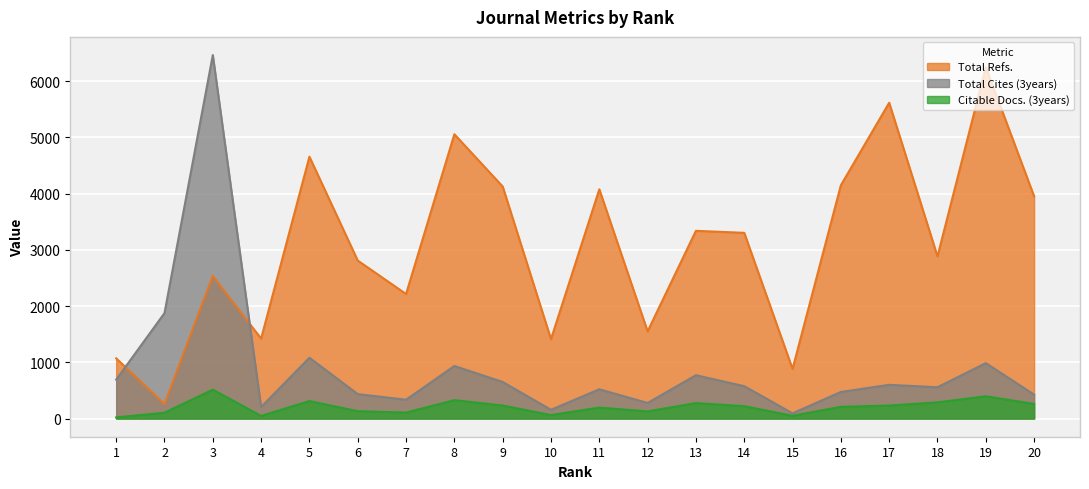

After their last crossing, which series has the higher values: Total Cites (3years) or Total Refs.?

Total Refs.